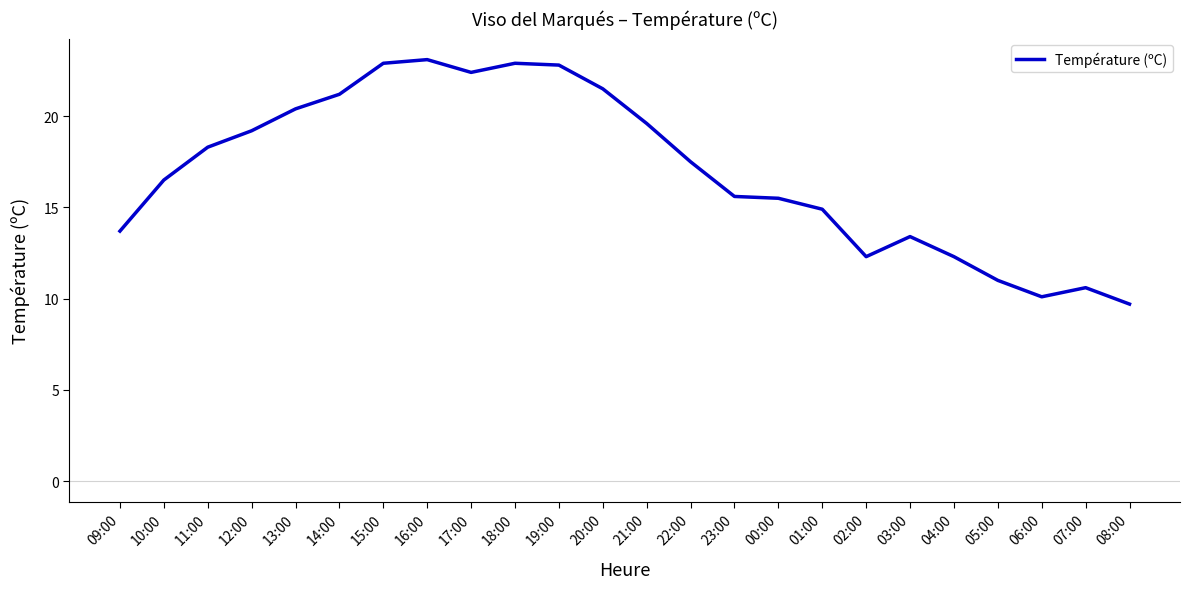

Between 07:00 and 10:00, which is larger?

10:00